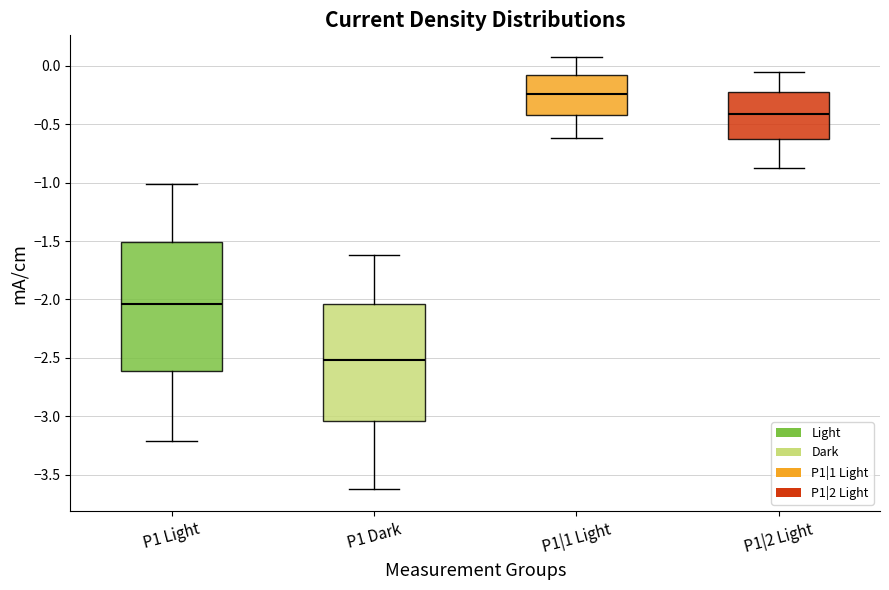

Comparing the boxes themselves (not the whiskers), which one is the tallest?

P1 Light